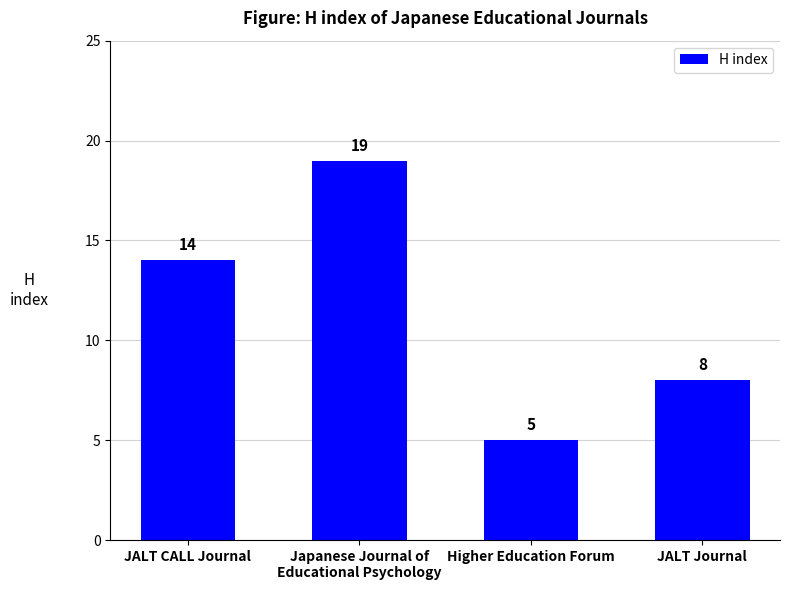

What is the average value?

12